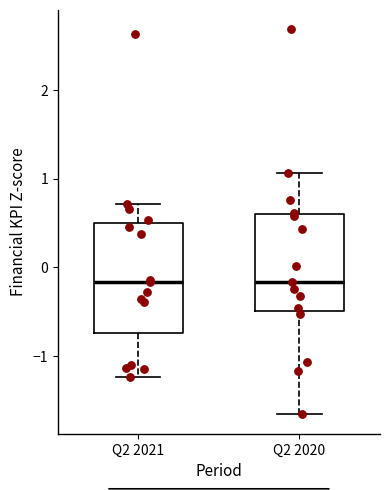

Reading left to right, read every box against the y-axis: the position of its median line, the range the box covers, and the ends of its whiskers. The values are not printed on the chart, so give them approximately, as read against the axis.

Q2 2021: median -0.2, box -0.7 to 0.5, whiskers -1.2 to 0.7
Q2 2020: median -0.2, box -0.5 to 0.6, whiskers -1.7 to 1.1